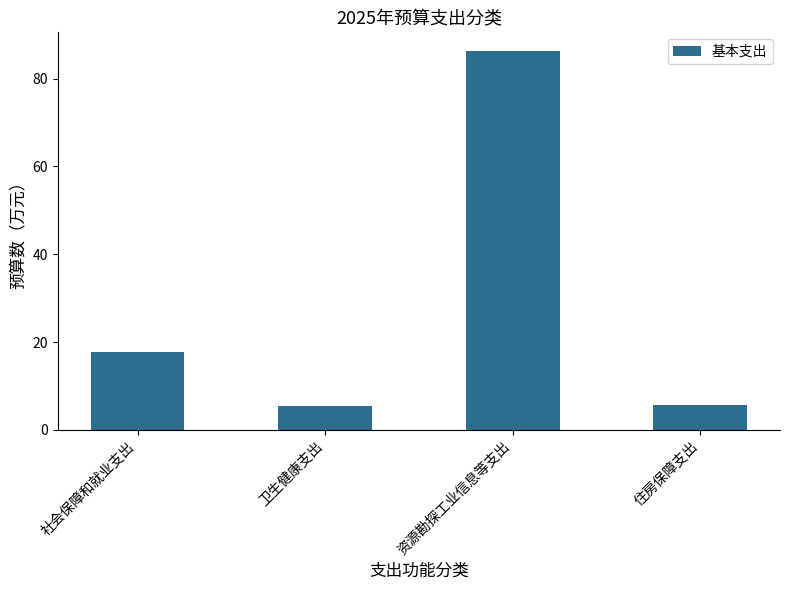

What is the value of the 1st bar from the left?

17.8